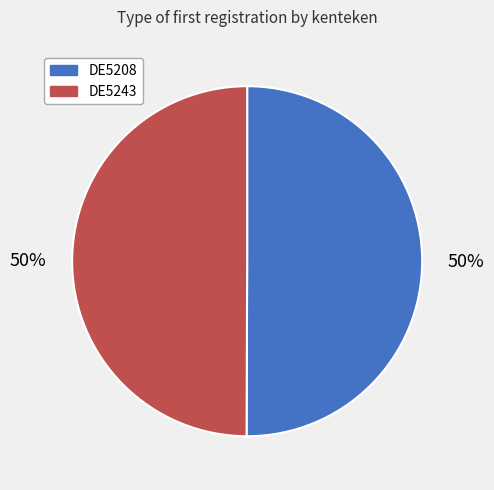

What percentage is the DE5243 slice, to the nearest percent?

50%